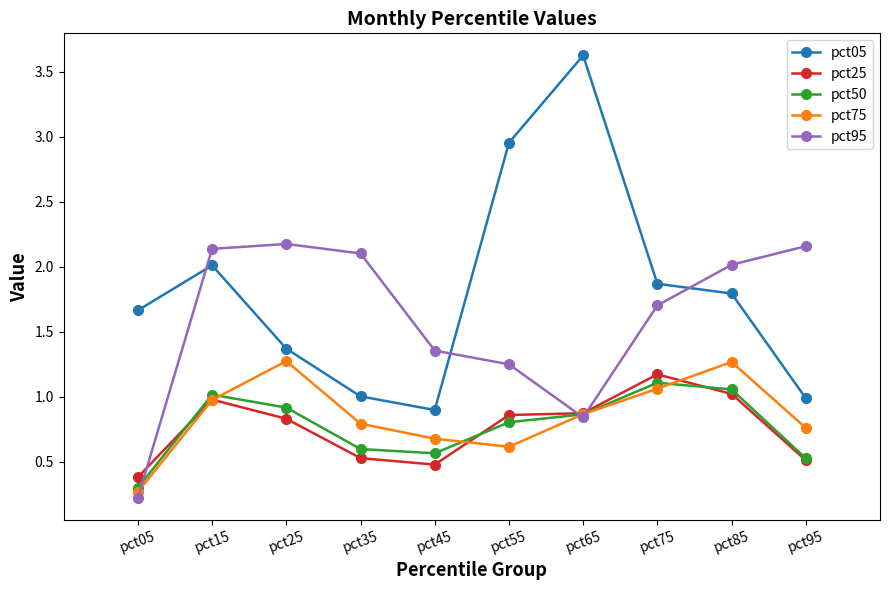

What is the maximum value shown in the chart?

3.6